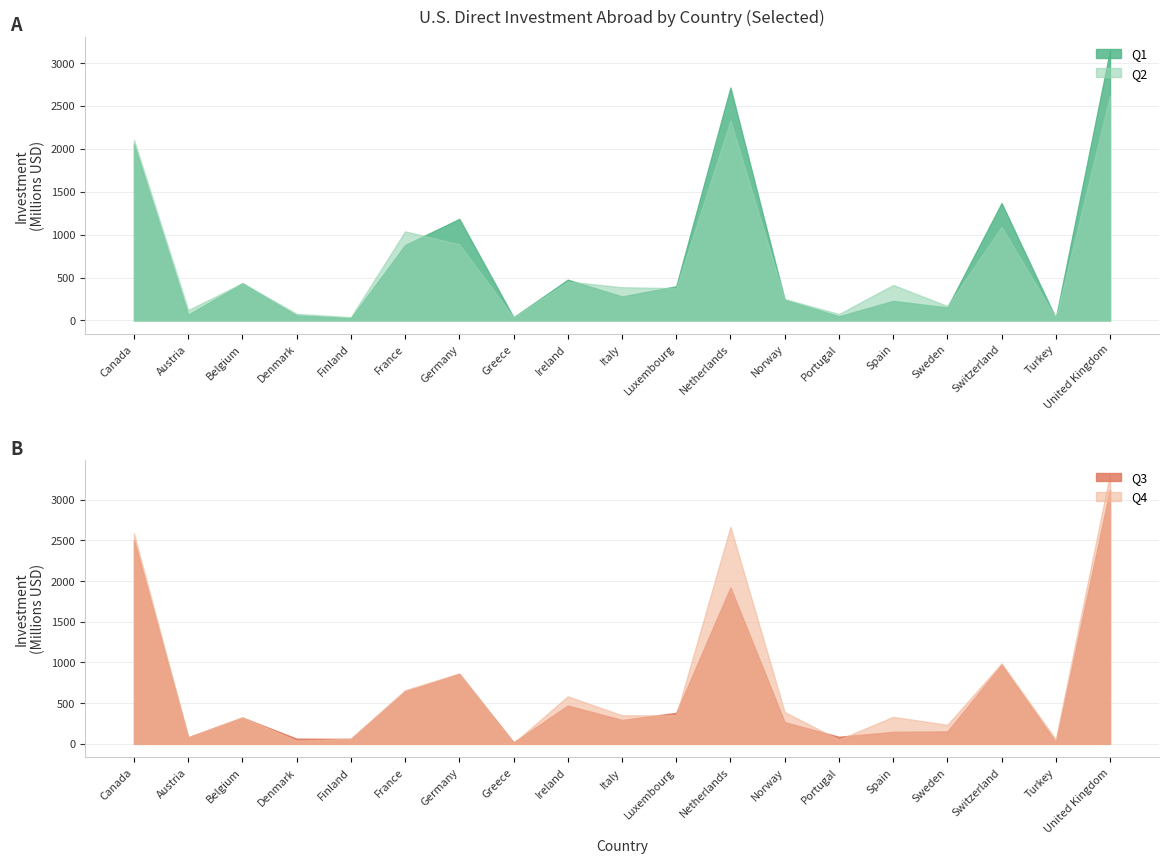

What is the sum of the Q2 values at Turkey and Norway?

280